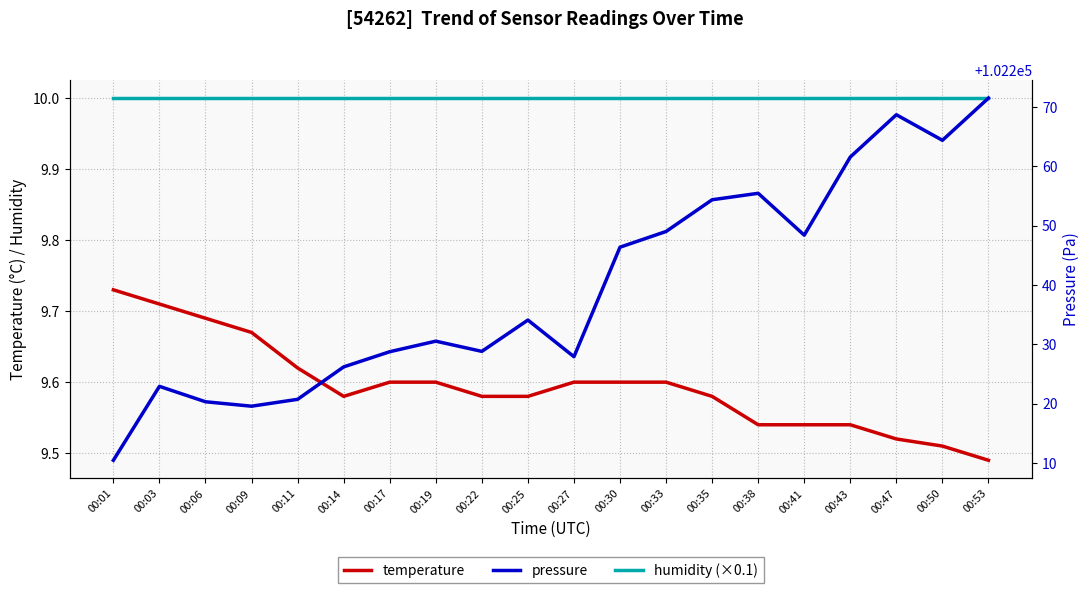

How many interior local valleys does the temperature series have?

1